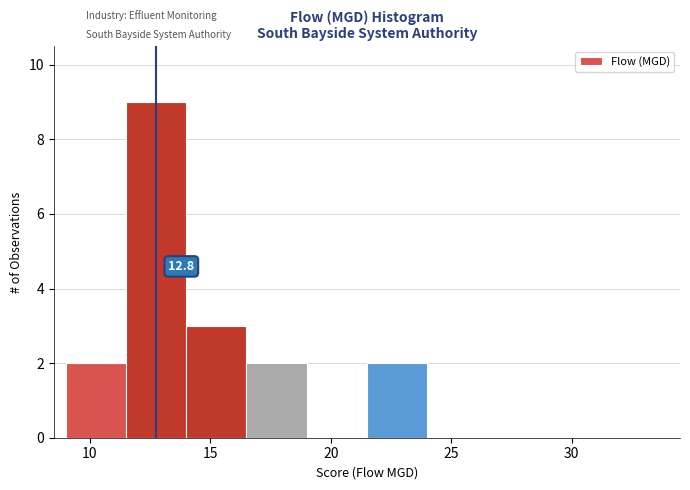

Over which range of the x-axis is the bar tallest?

11.5 to 14.0